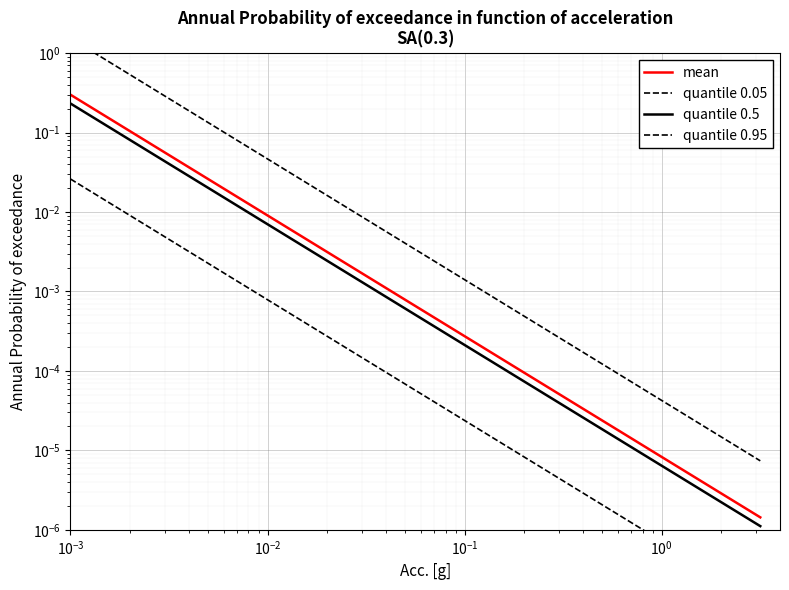

Is the value of mean at $\mathdefault{10^{1}}$ greater than the value of quantile 0.95 at 16?

Yes